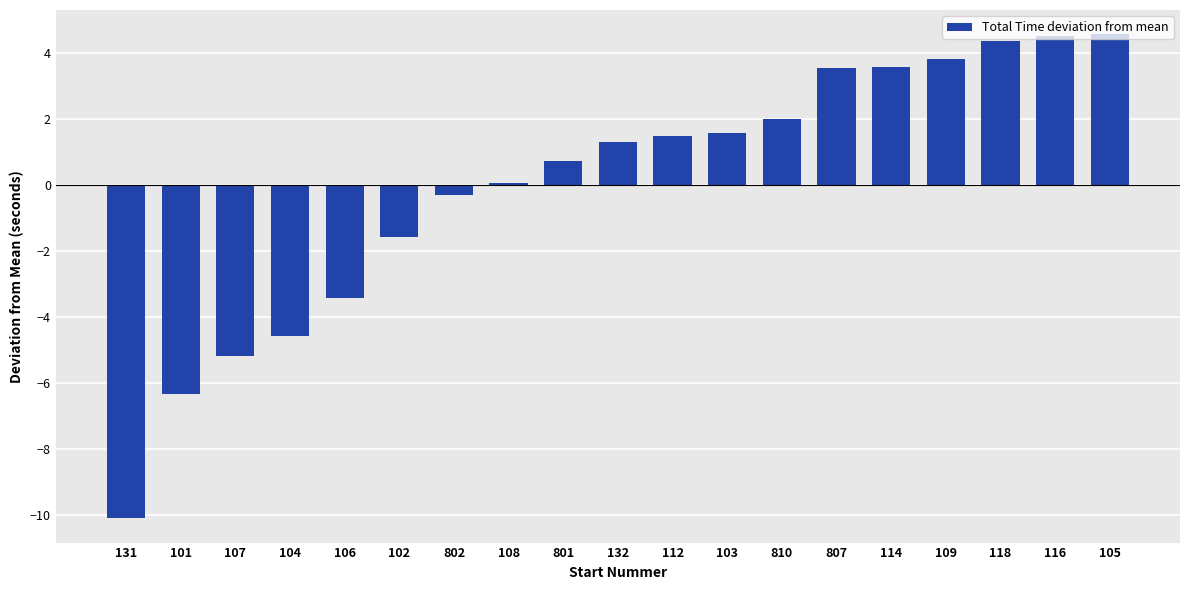

True or false: the data shows 3.6 at 114.

True